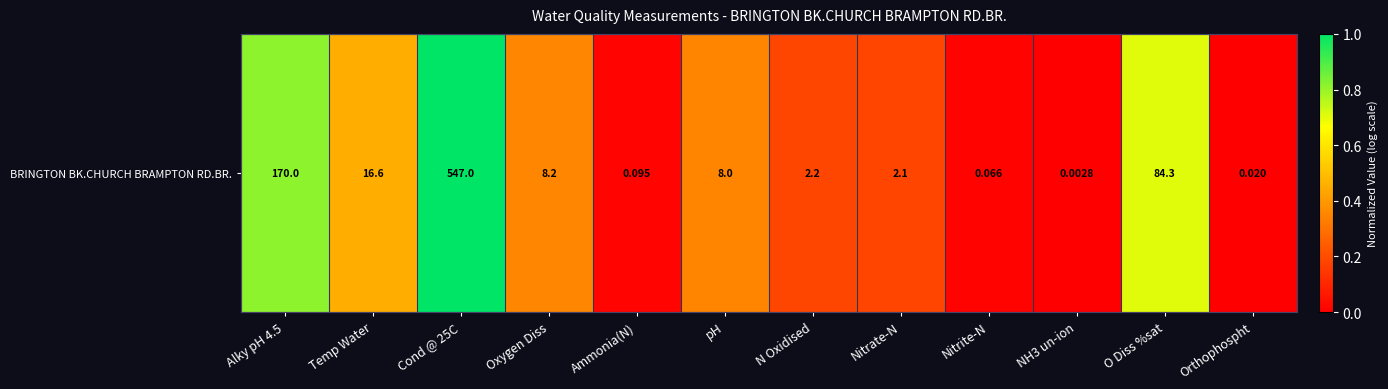

What is the change in value from N Oxidised to NH3 un-ion?

-0.2